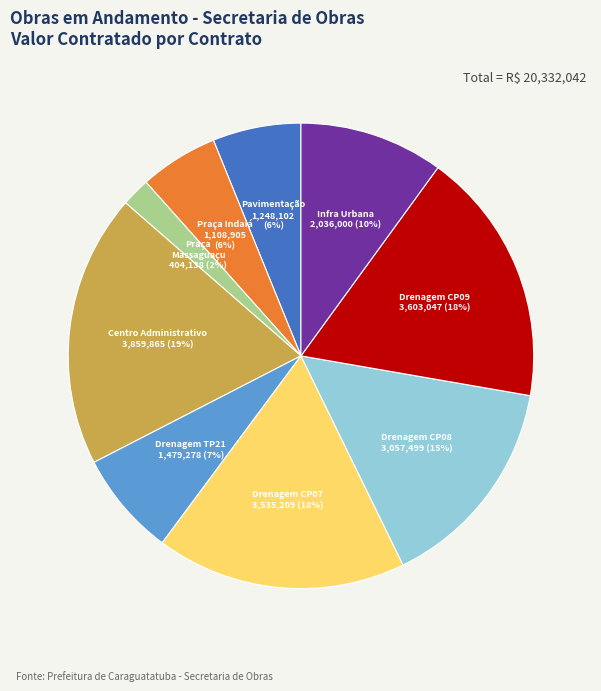

What percentage is the CP 09/23 - Drenagem Rua Alvarenga slice, to the nearest percent?

18%